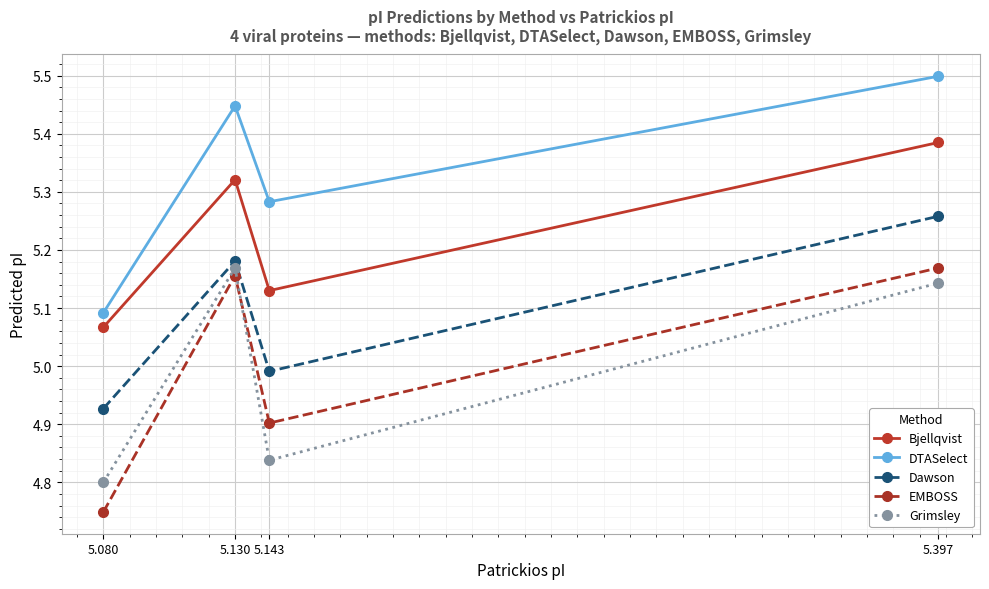

At which category does Dawson reach its first local peak?

5.130